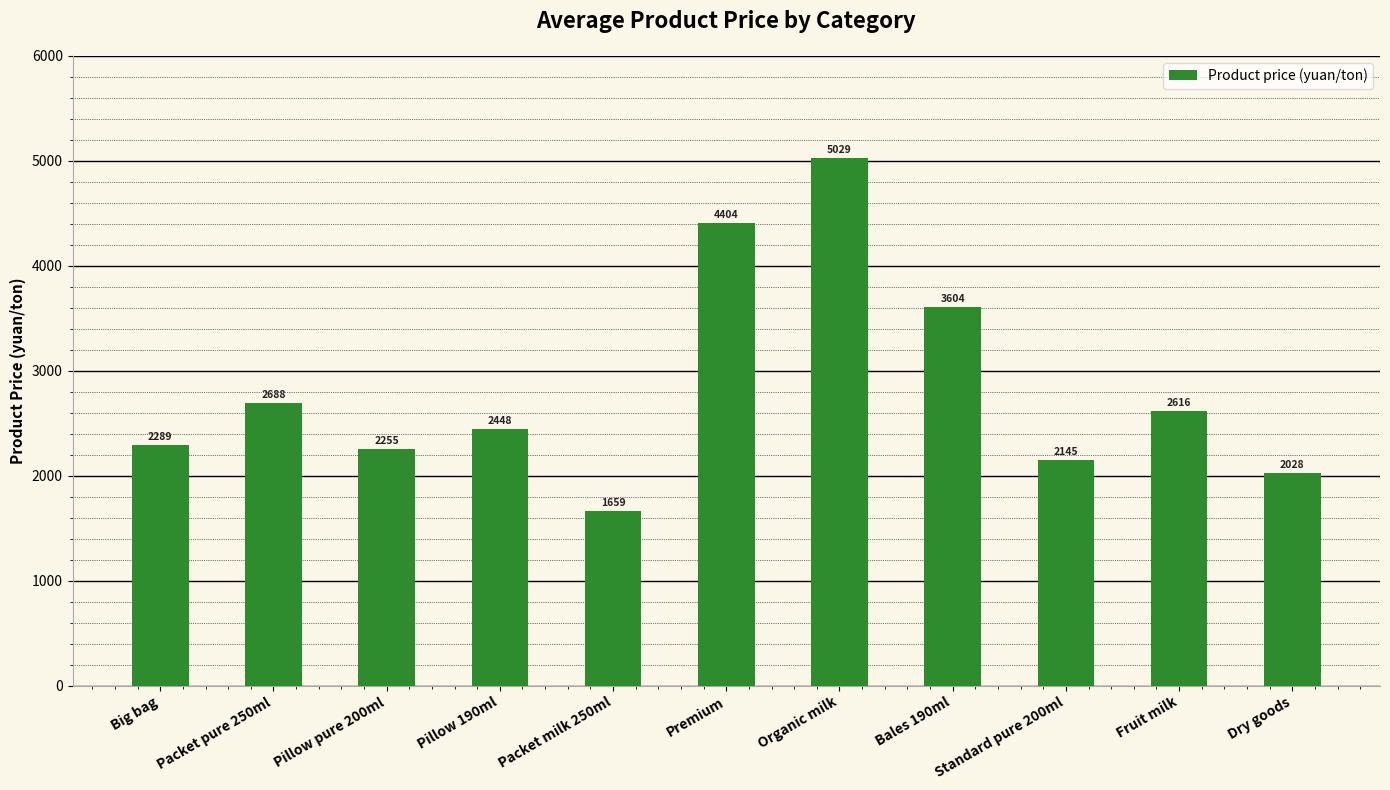

What is the label of the 3rd bar from the left?

Pillow pure 200ml